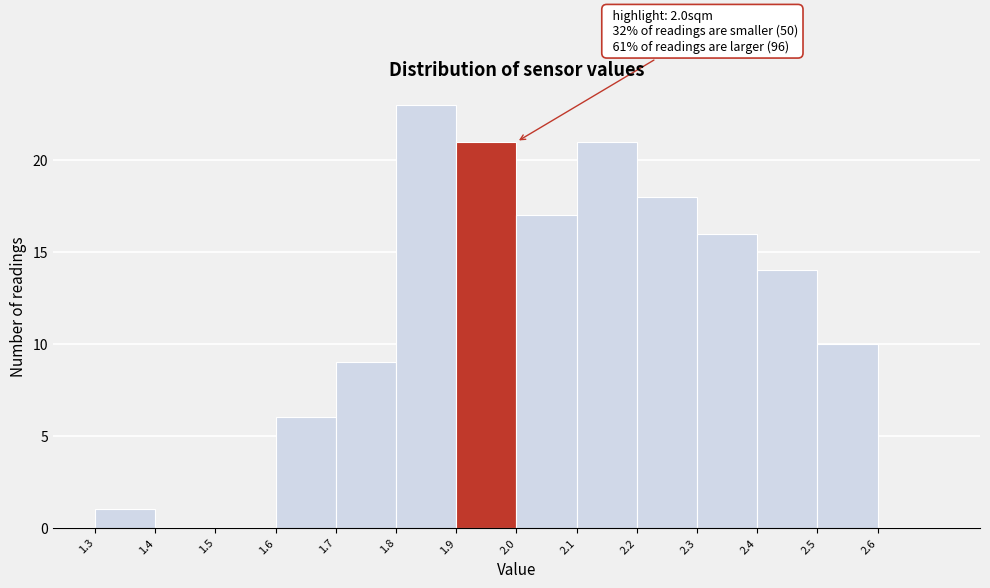

Over which range of the x-axis is the bar tallest?

1.8 to 1.9